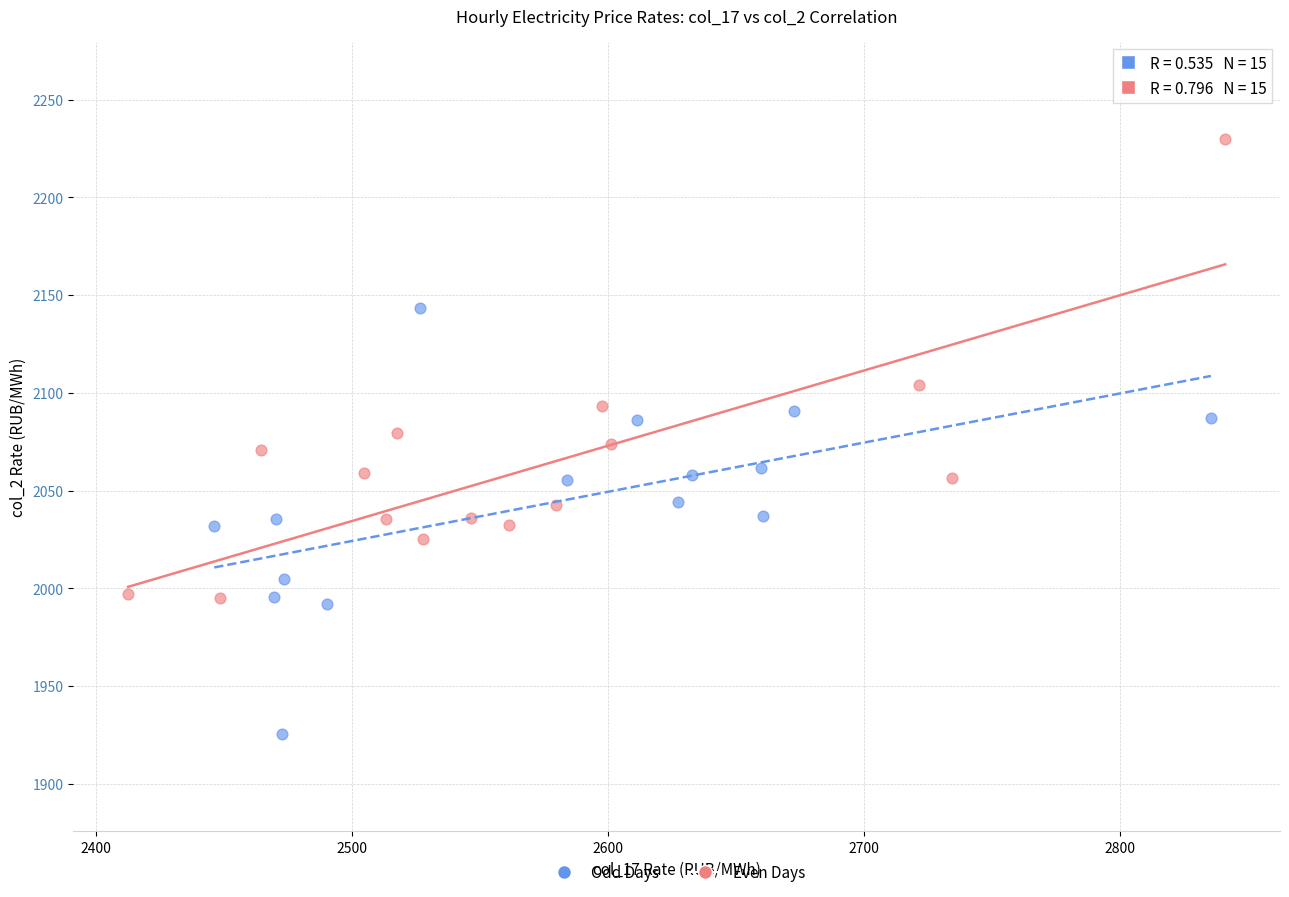

Which series contains the lowest Y value?

Odd Days